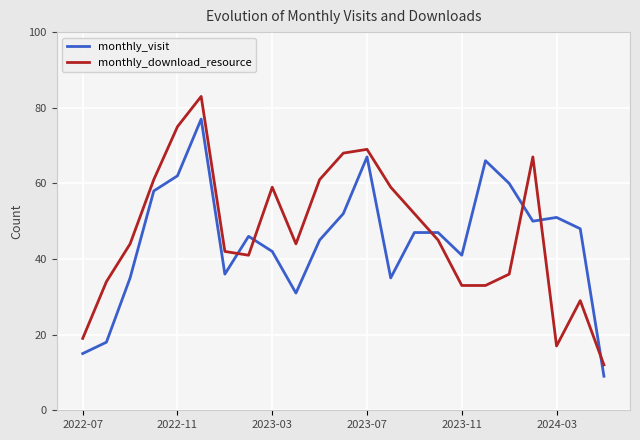

What are all the series names shown in the legend?

monthly_visit, monthly_download_resource